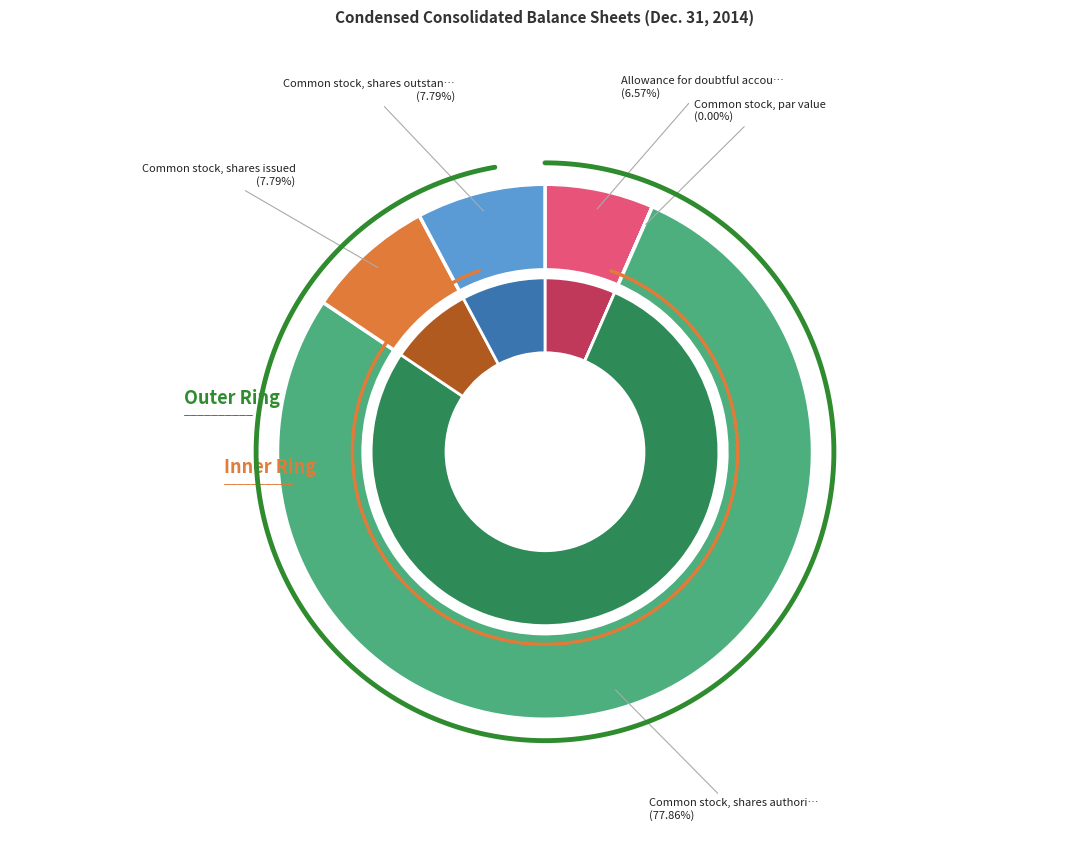

Count the number of slices in the pie.

5